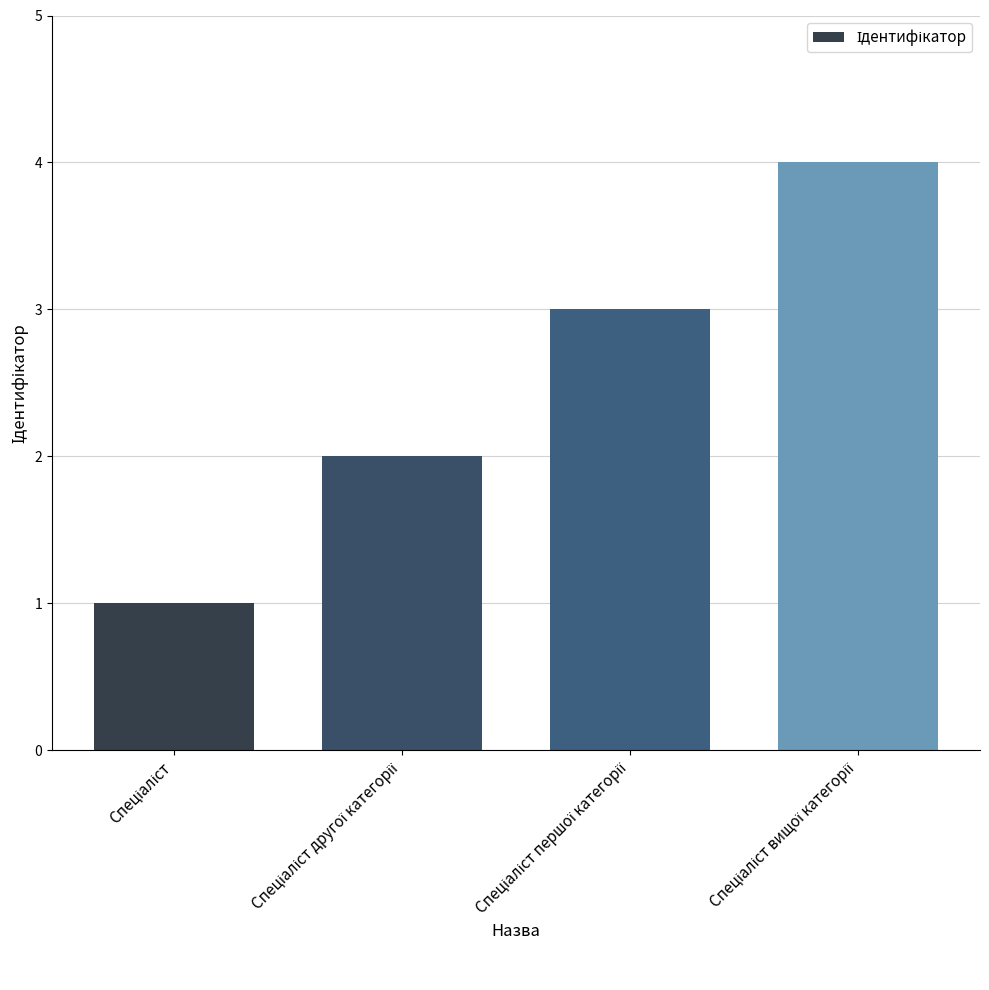

What is the difference between the maximum and minimum values?

3